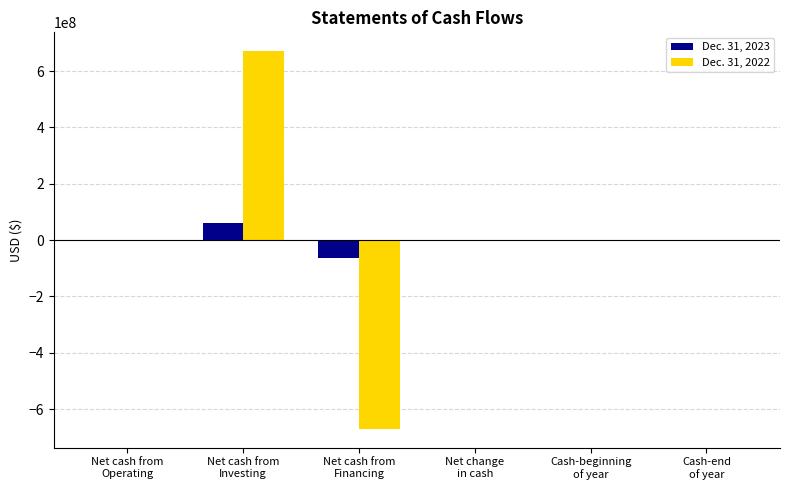

The value of Dec. 31, 2023 at Cash-end
of year is 8162. True or false?

True